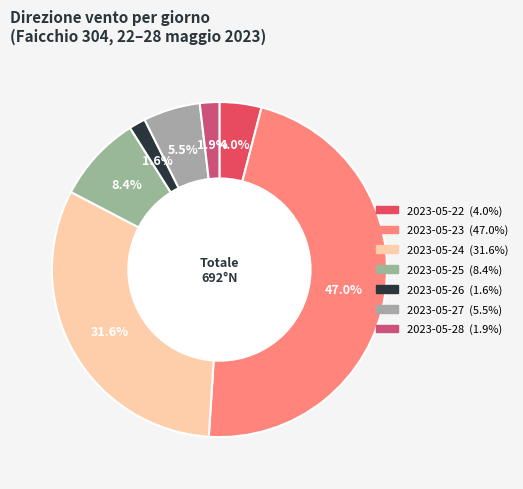

Which has a higher value, 2023-05-25 or 2023-05-28?

2023-05-25